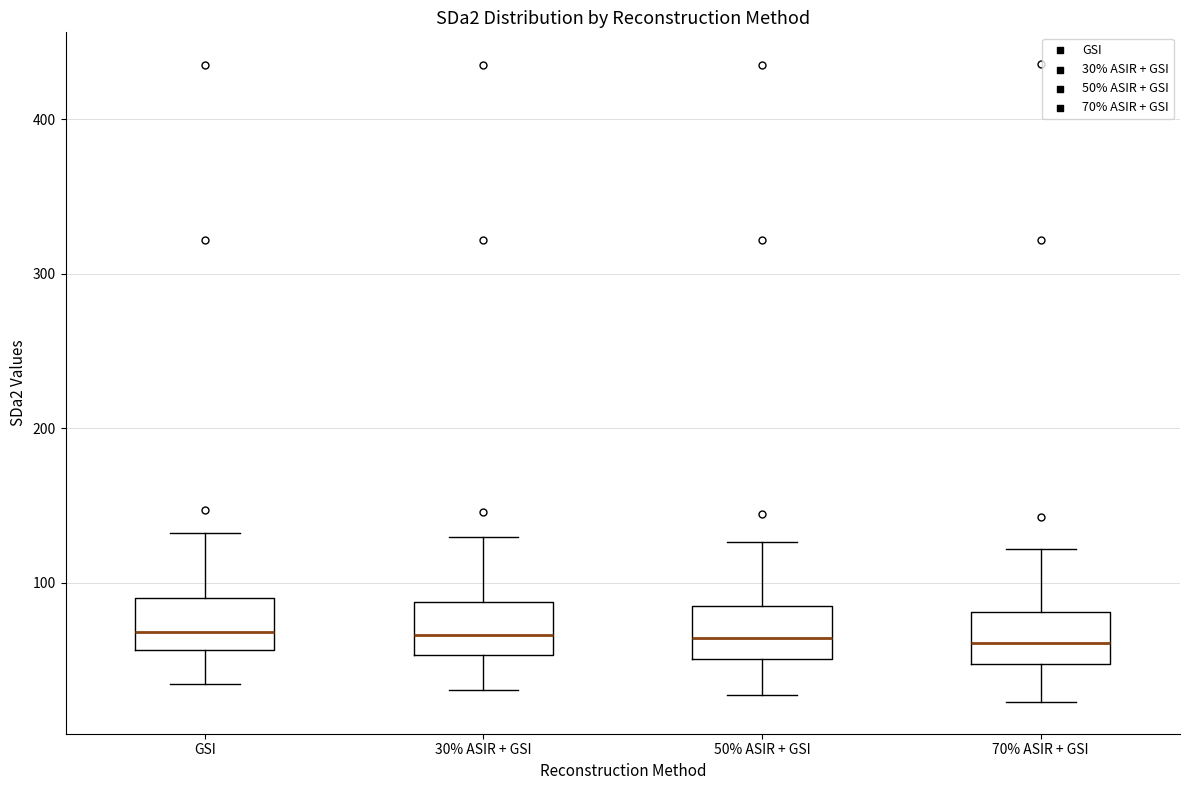

Reading left to right, transcribe this box plot: for each box, give where its median line is, the range the box spans, and where its two whiskers end, as read against the y-axis. The values are not printed on the chart, so give them approximately, as read against the axis.

GSI: median 70, box 60 to 90, whiskers 30 to 130
30% ASIR + GSI: median 70, box 50 to 90, whiskers 30 to 130
50% ASIR + GSI: median 60, box 50 to 80, whiskers 30 to 130
70% ASIR + GSI: median 60, box 50 to 80, whiskers 20 to 120